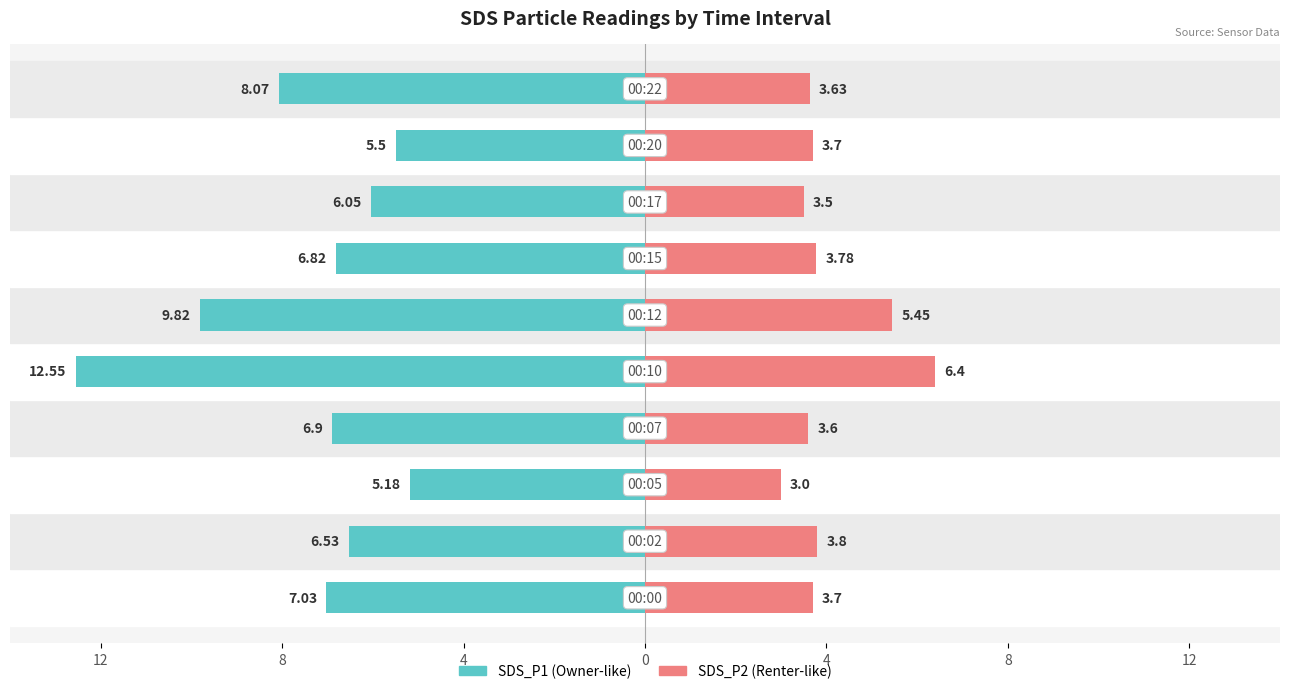

At how many categories does at least one series exceed 2?

10